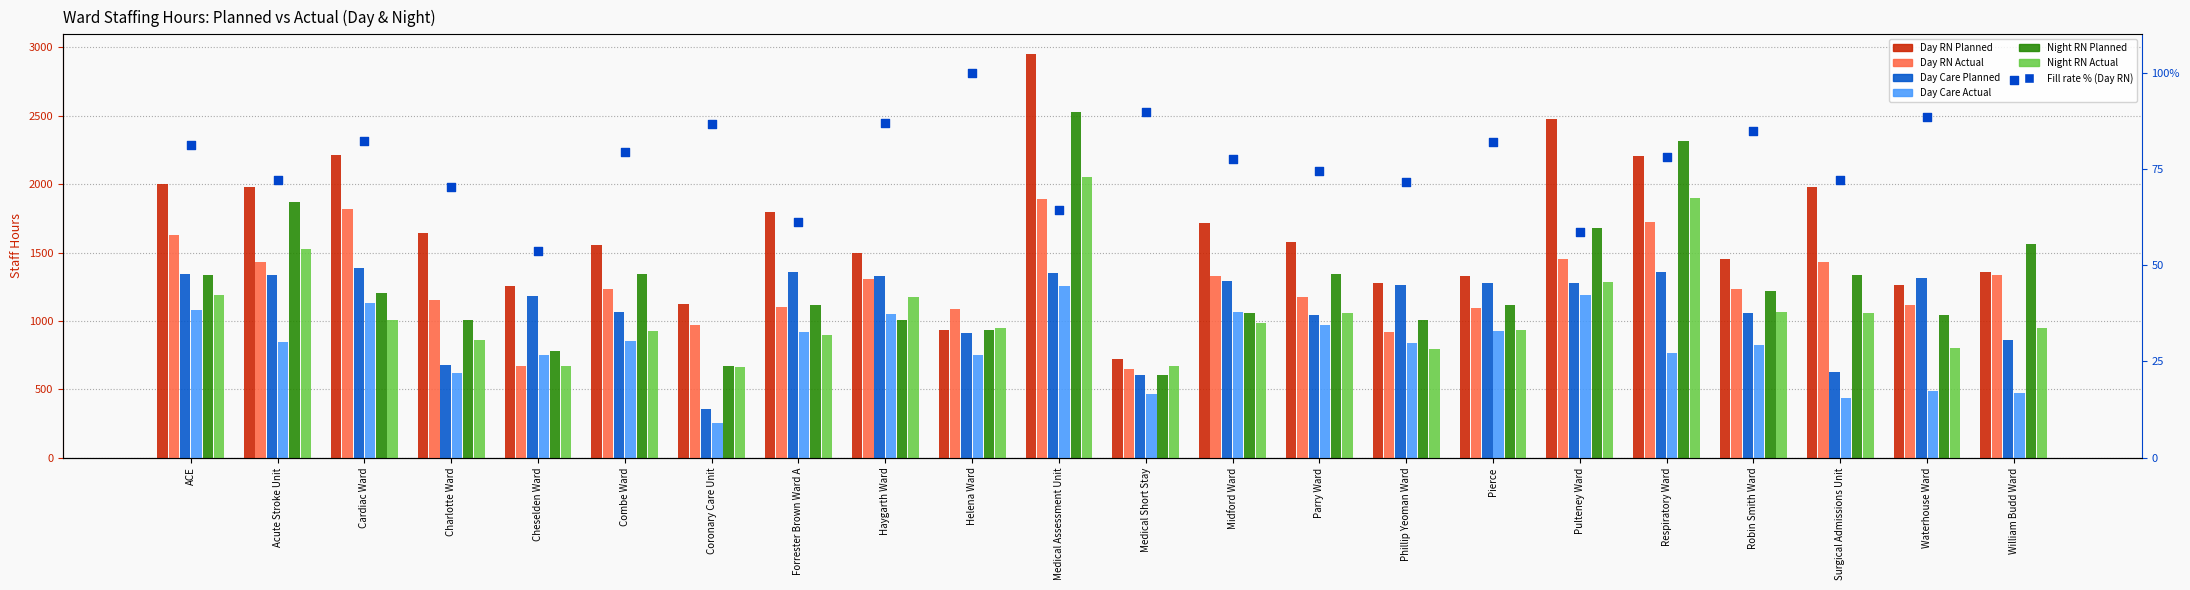

Which series reaches the minimum Y coordinate?

Day Care Actual